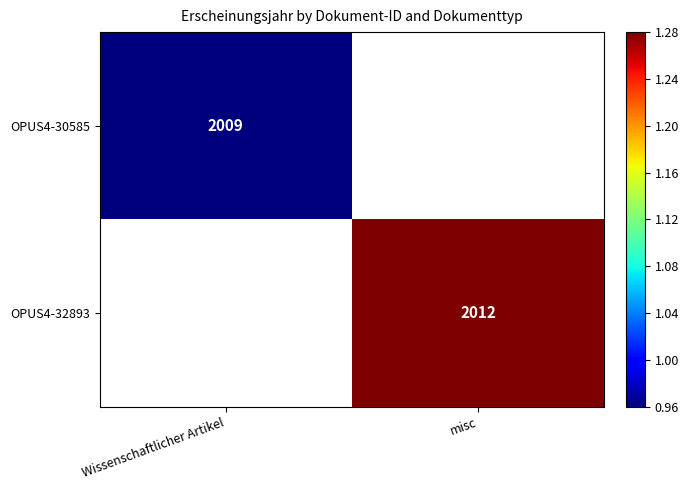

Is the value of OPUS4-32893 at misc greater than the value of OPUS4-30585 at Wissenschaftlicher Artikel?

Yes